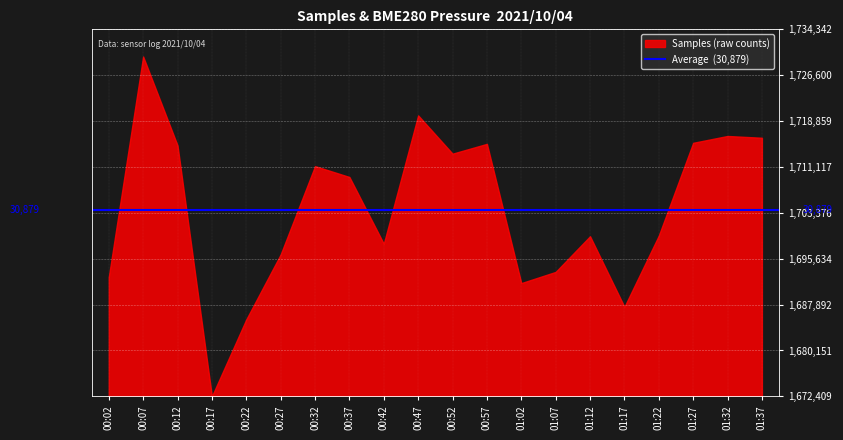

Where is the first local maximum for Samples?

00:07